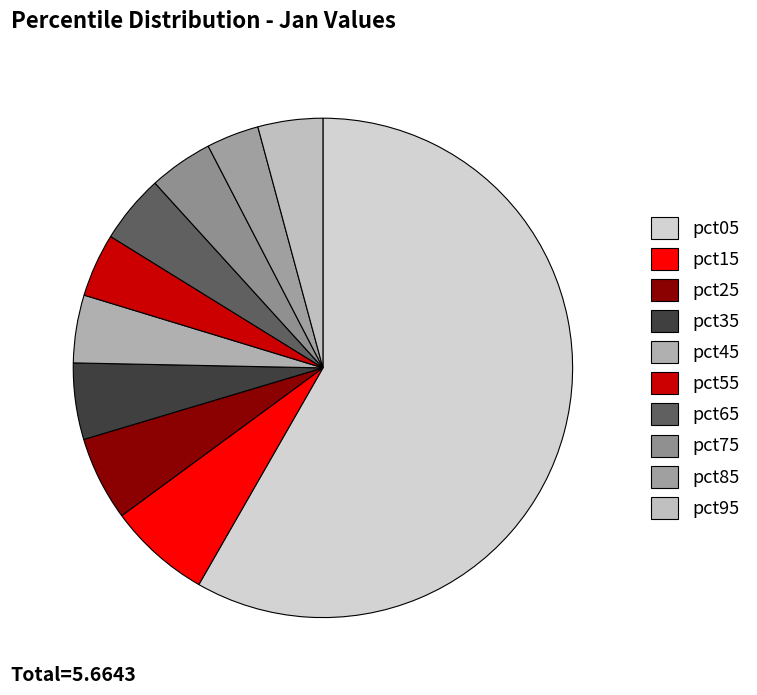

Combined, what portion of the pie is pct35 and pct75?

9.1%